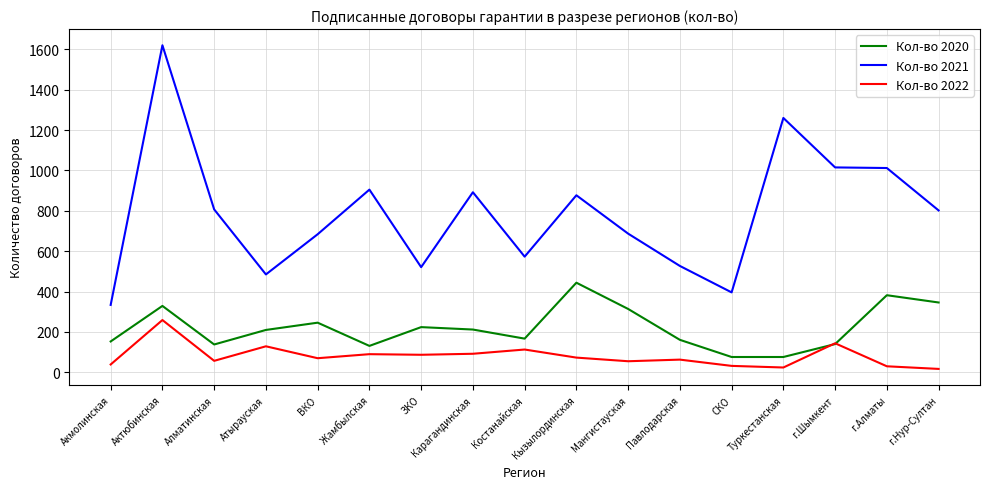

The Кол-во 2021 series shows 301 at Костанайская. True or false?

False